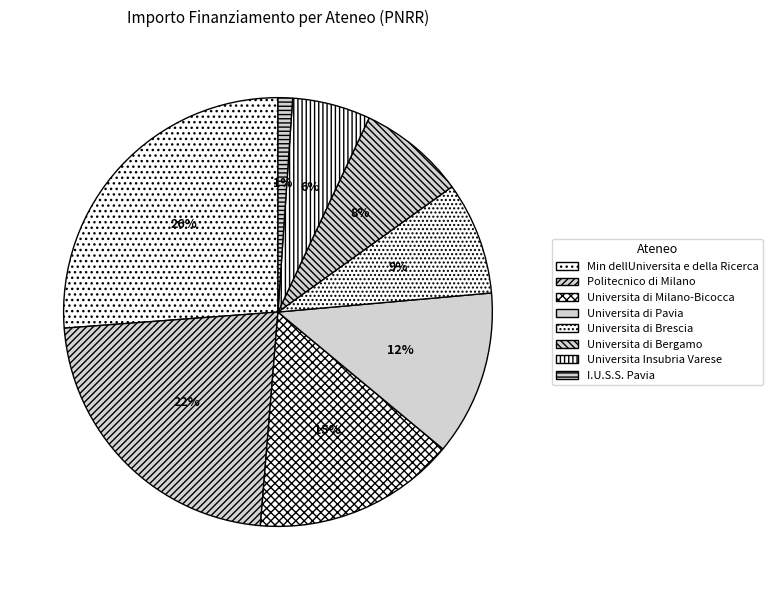

True or false: Universita di Pavia accounts for 12% of the total.

True